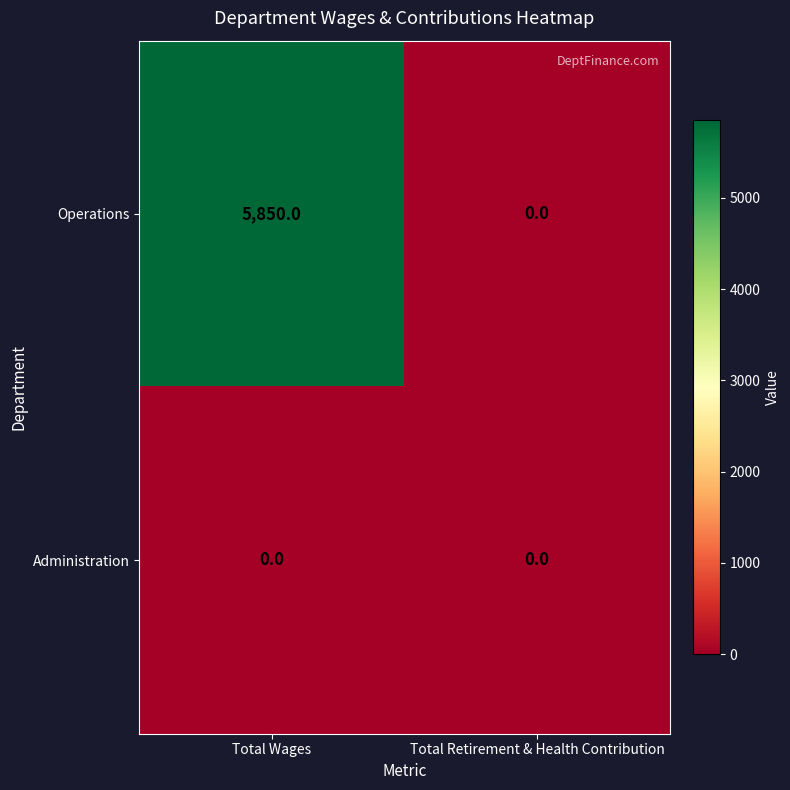

How many series are shown in this chart?

2